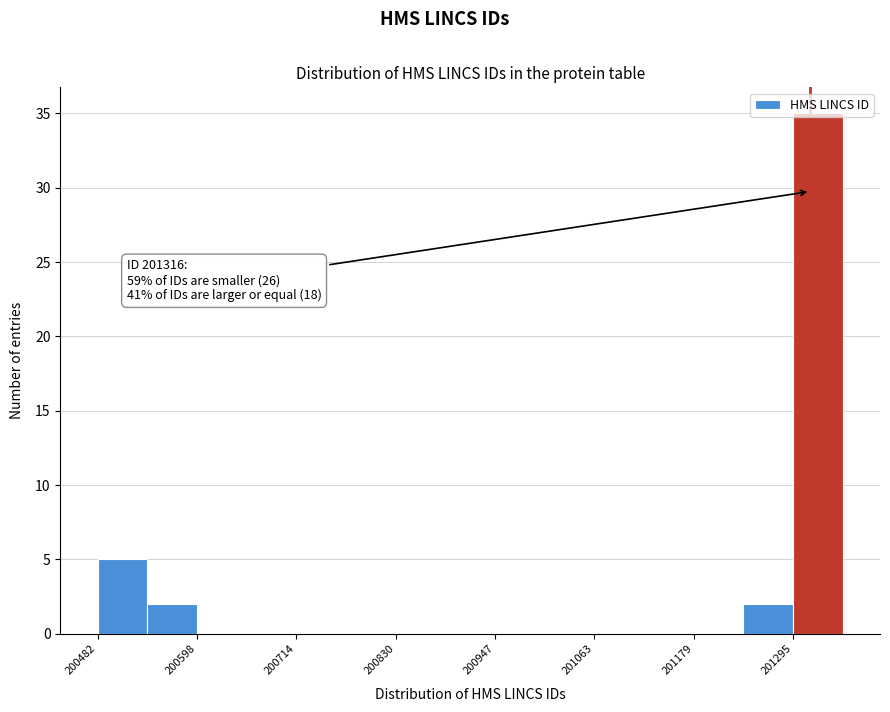

Read against the x-axis, roughly where is the centre of the tallest bar?

201320